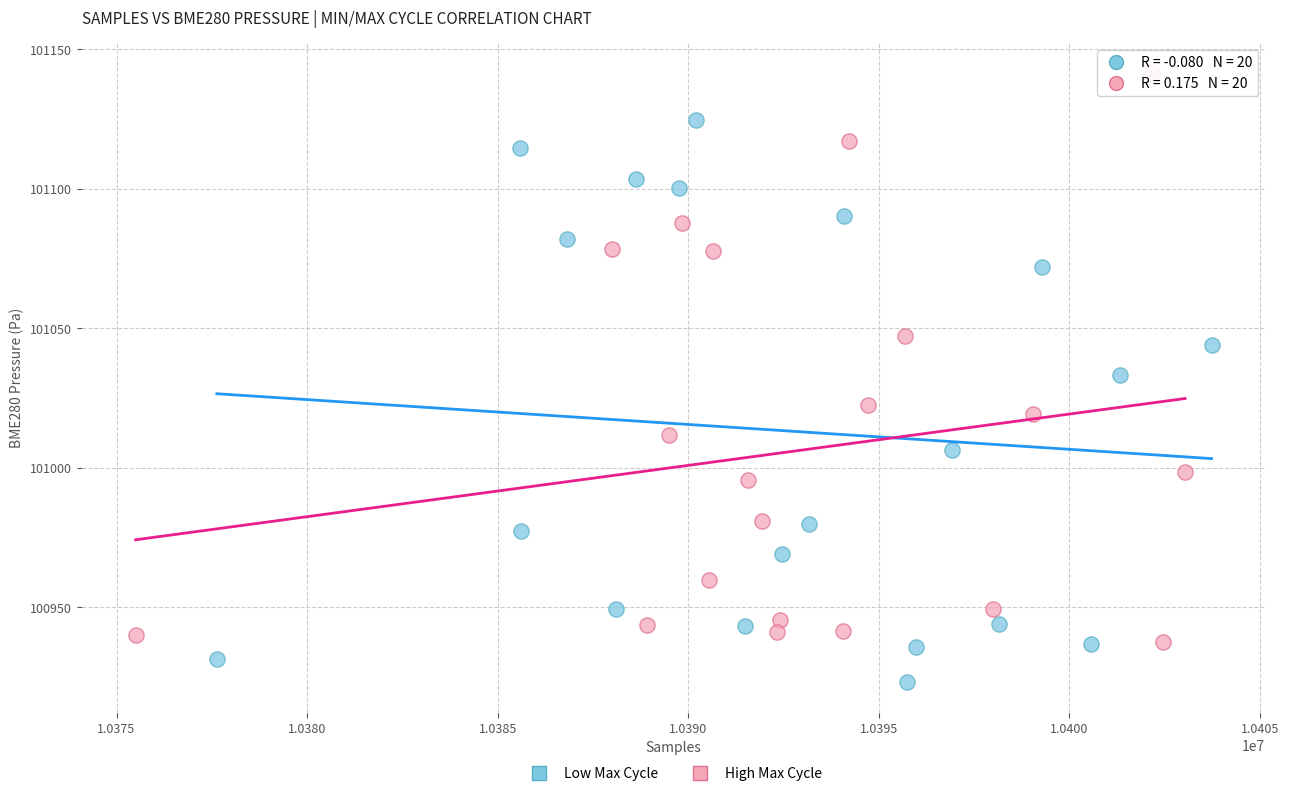

Which series has the widest spread of Y values?

High Max Cycle